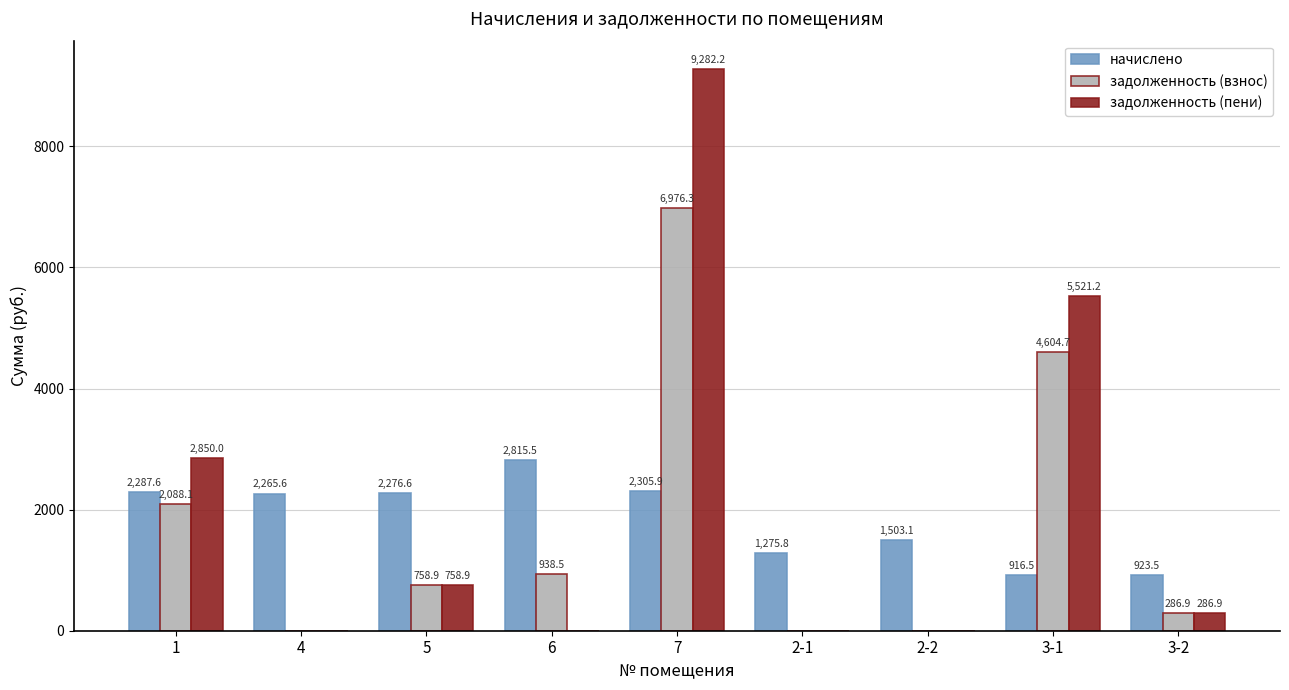

True or false: задолженность (взнос) has a value of 0.0 at 2-1.

True